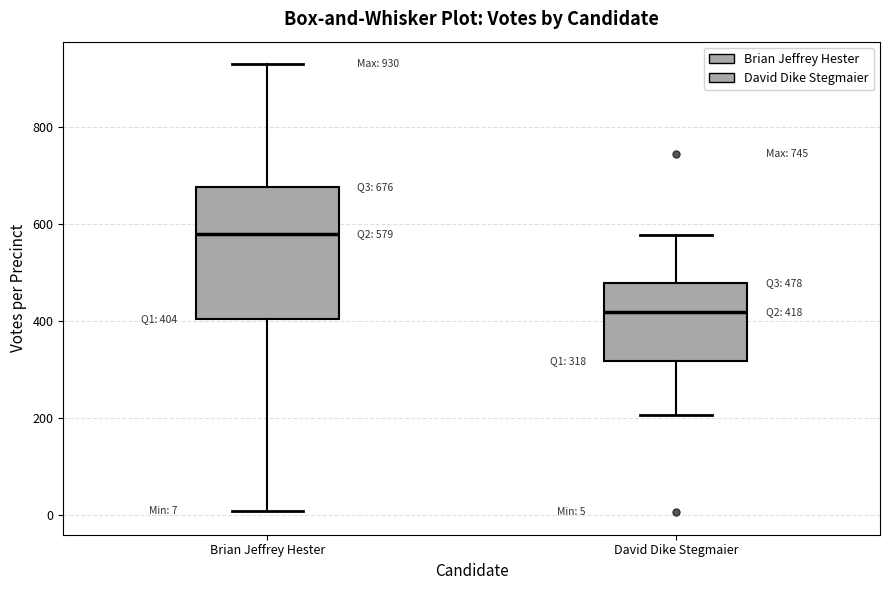

Comparing the boxes themselves (not the whiskers), which one is the tallest?

Brian Jeffrey Hester